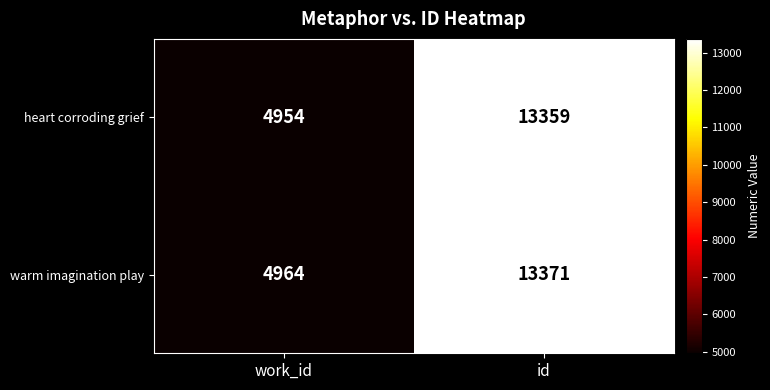

At which category is the sum across all series the highest?

id